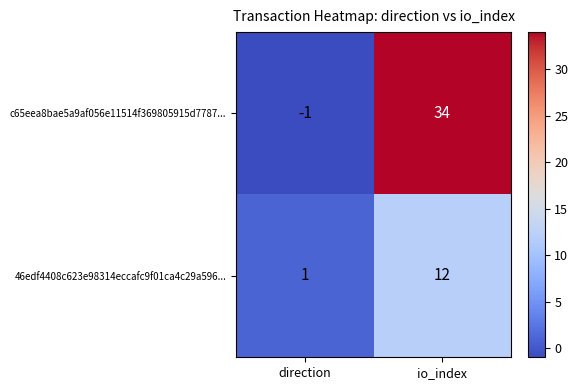

Reading left to right, list all the values displayed in this chart.

c65eea8bae5a9af056e11514f369805915d7787...: direction=-1	io_index=34
46edf4408c623e98314eccafc9f01ca4c29a596...: direction=1	io_index=12